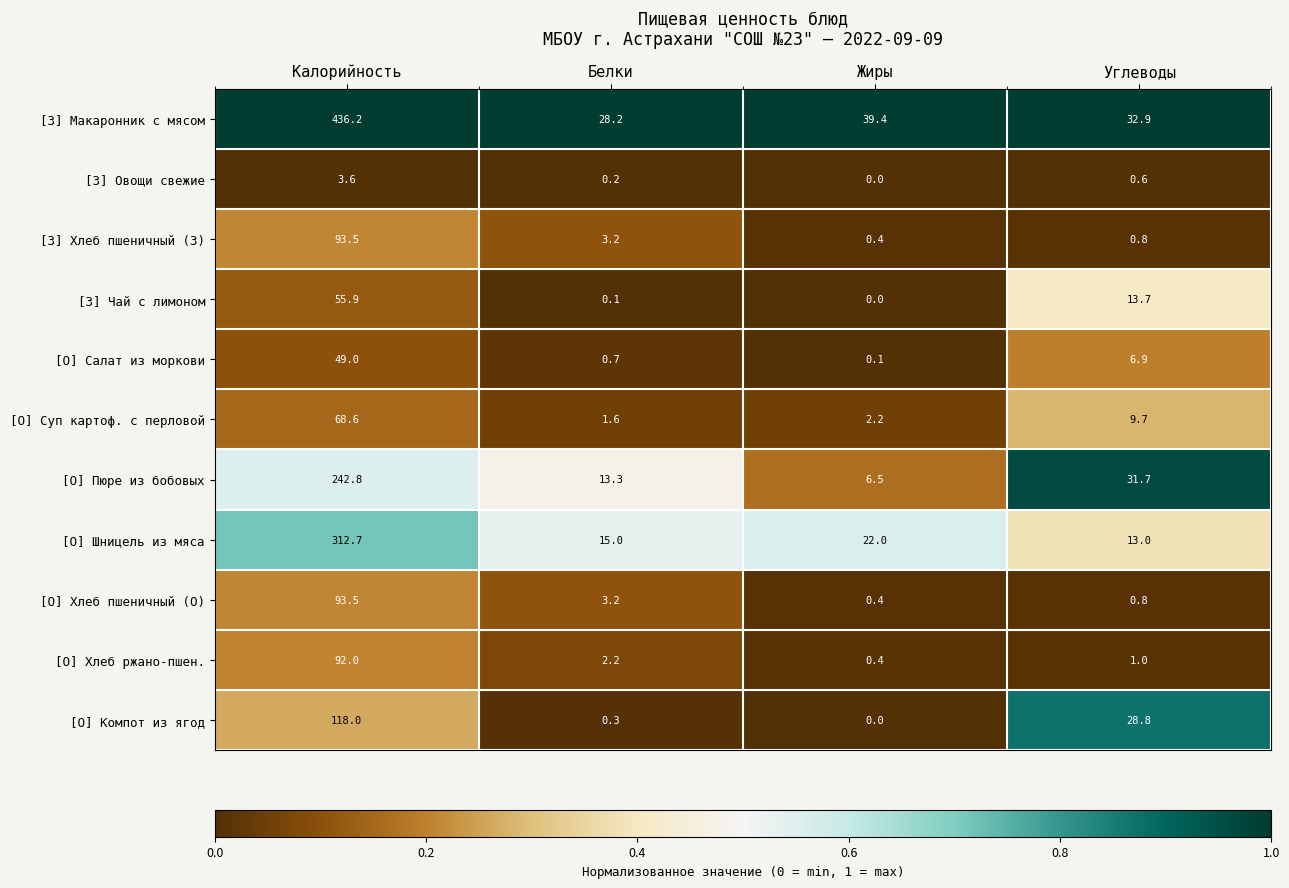

At which label is [З] Чай с лимоном closest to 27?

Углеводы